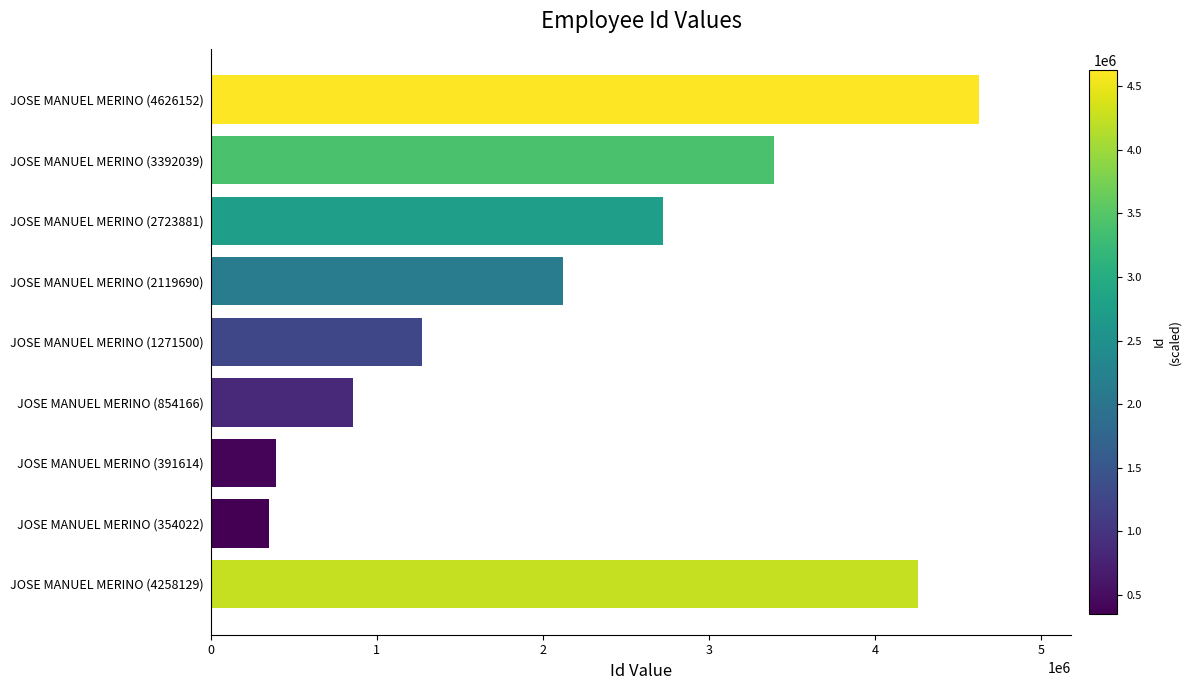

Reading bottom to top, what are all the values shown in this chart?

4258129	354022	391614	854166	1271500	2119690	2723881	3392039	4626152